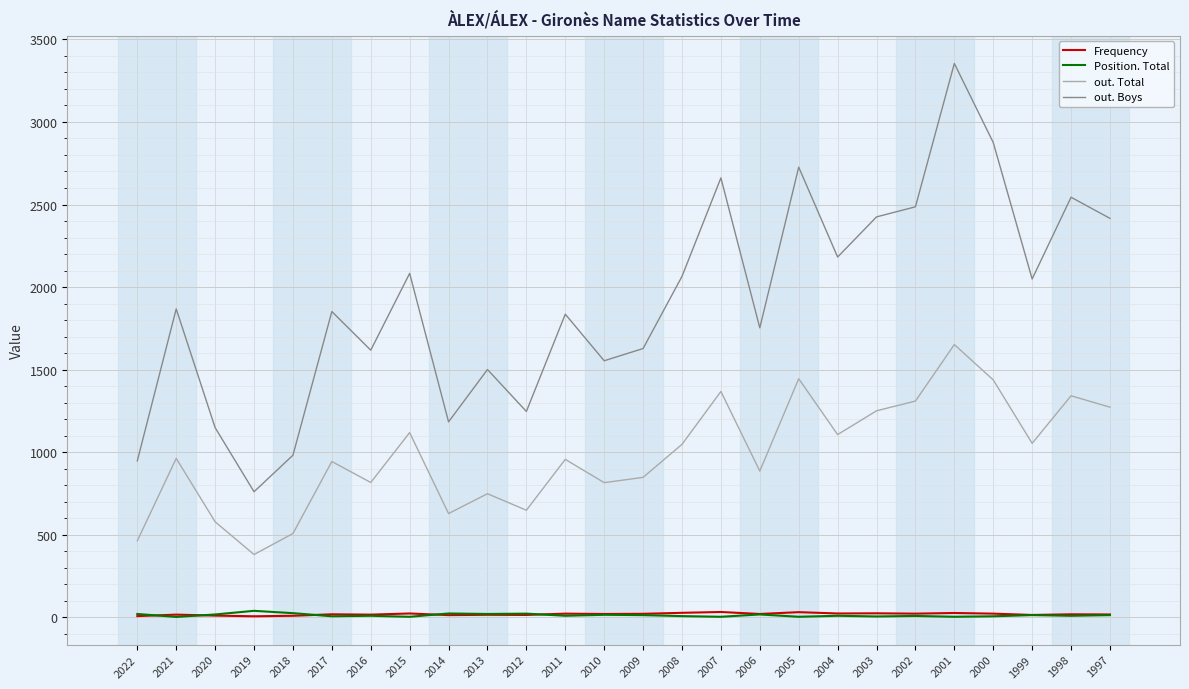

At which label does out. Total reach its minimum?

2019